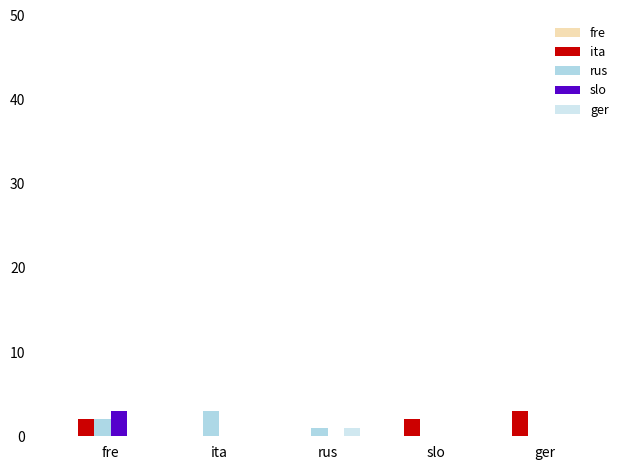

Which has a higher value, ger or slo?

ger